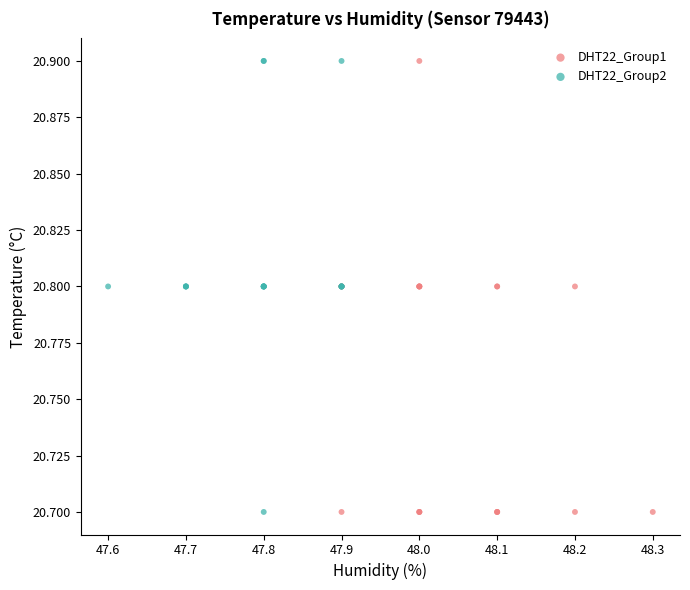

What are all the series names shown in the legend?

DHT22_Group1, DHT22_Group2